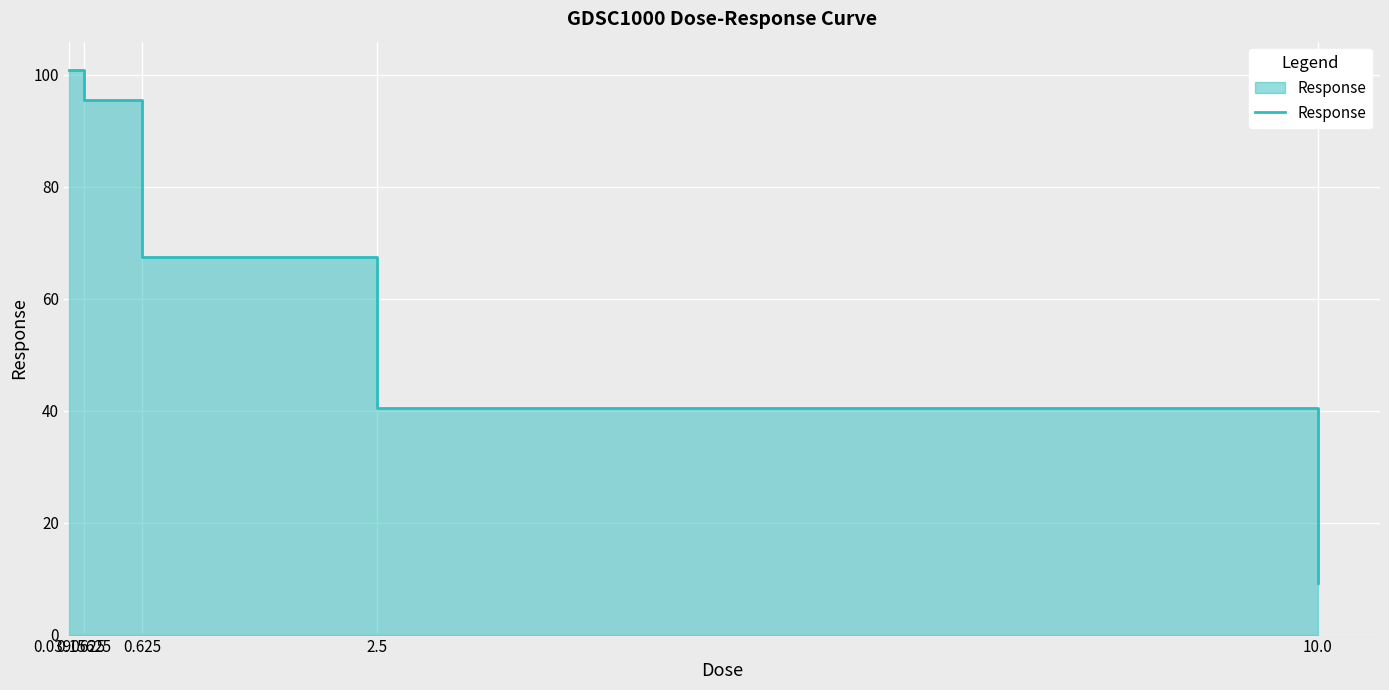

Reading right to left, list all the values displayed in this chart.

10.0=9.2	2.5=40.6	0.625=67.5	0.15625=95.6	0.0390625=100.9